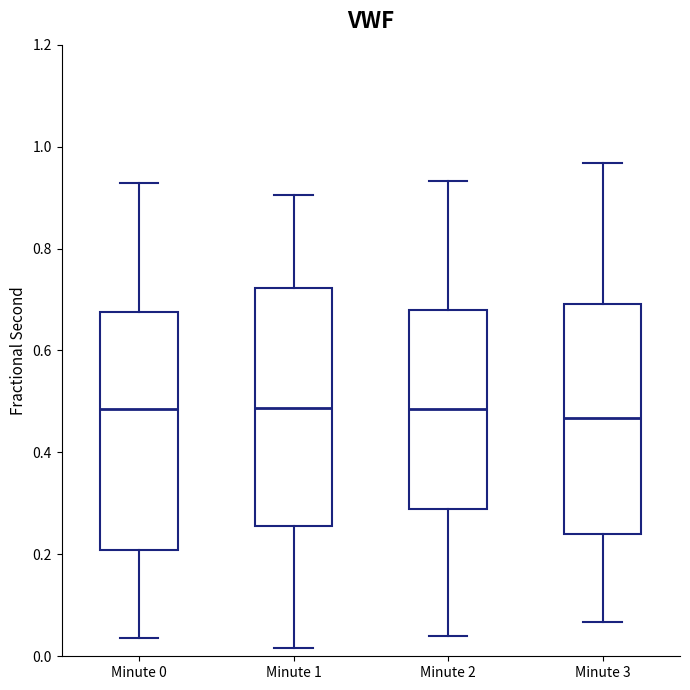

Where is the lower edge of the box for Minute 0 on the y-axis? The values are not printed on the chart, so give them approximately, as read against the axis.

0.20